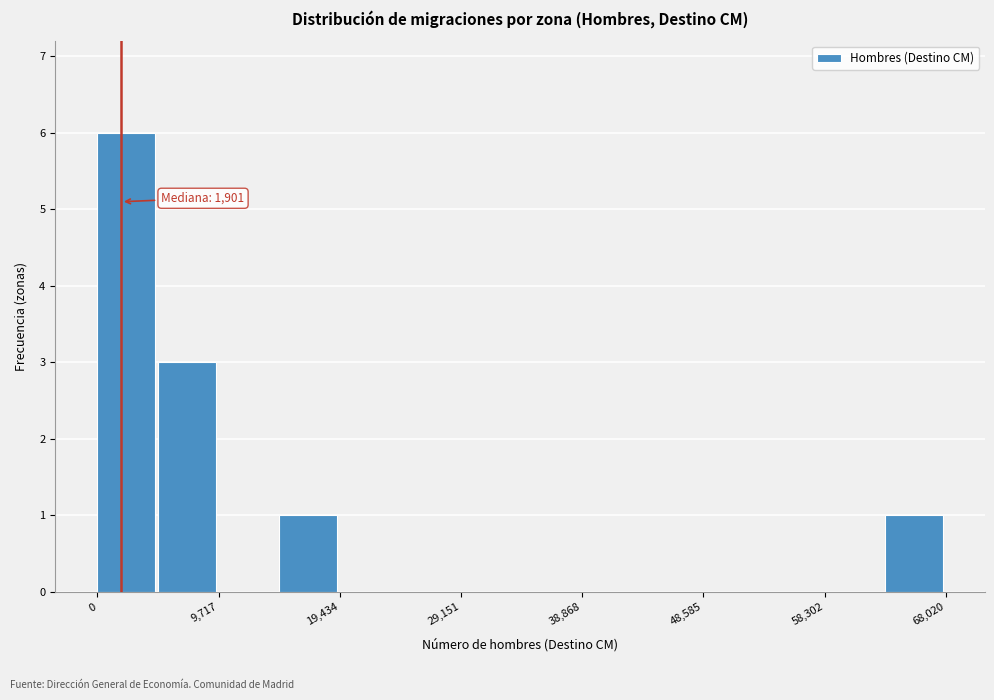

Over which range of the x-axis is the bar tallest?

0 to 5000